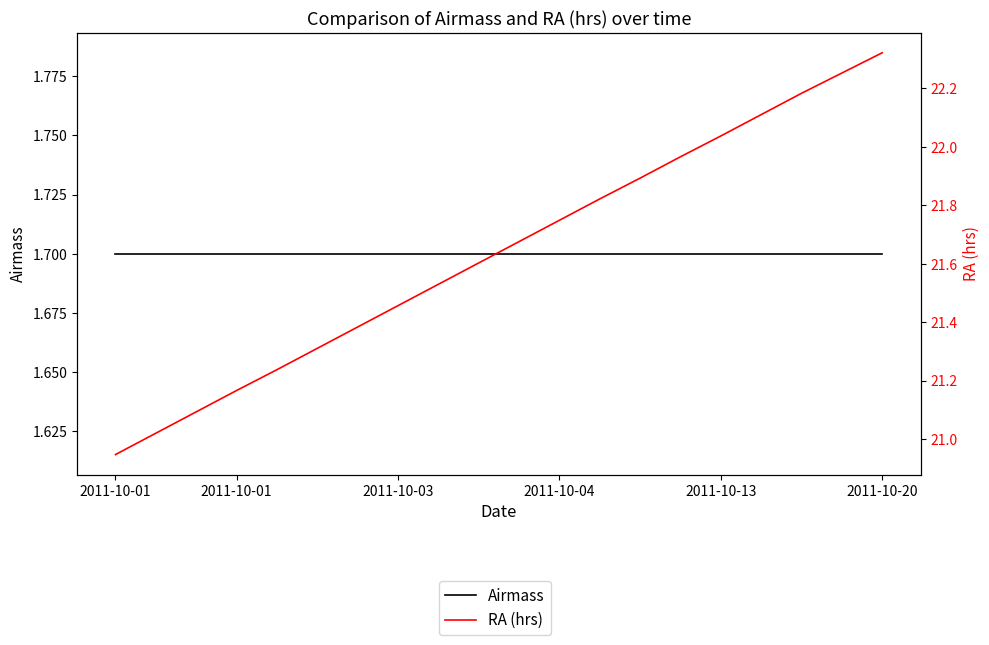

The Airmass series shows 2.4 at 17. True or false?

False